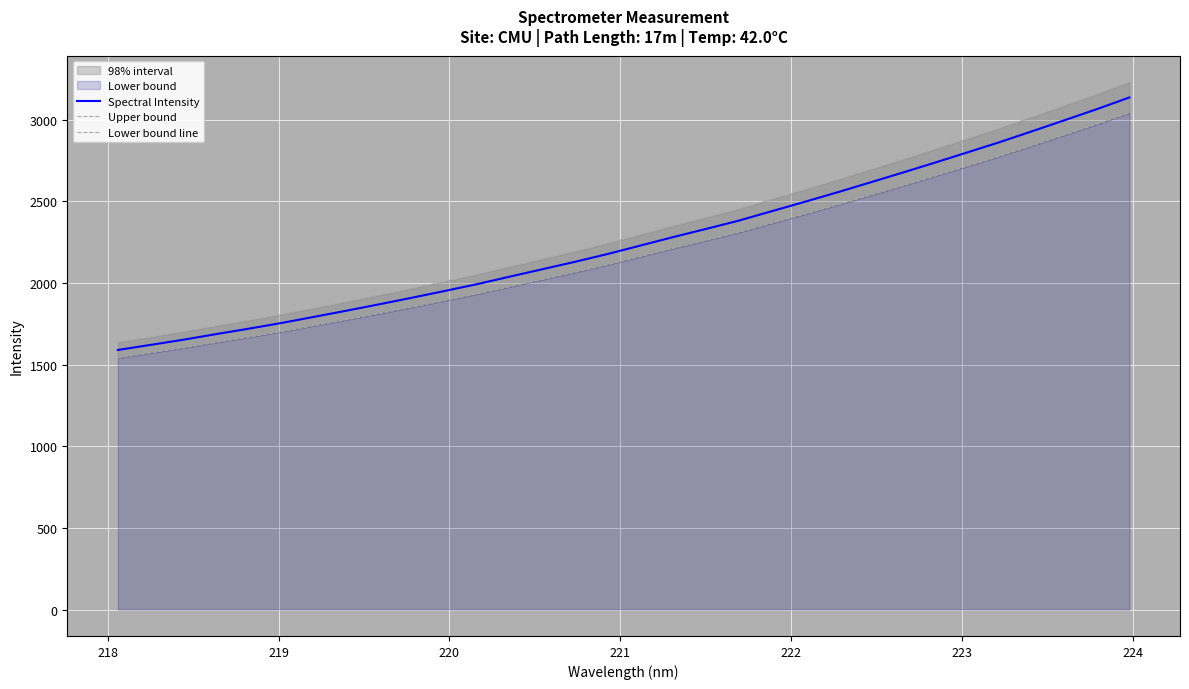

How many data points does each series have?

32